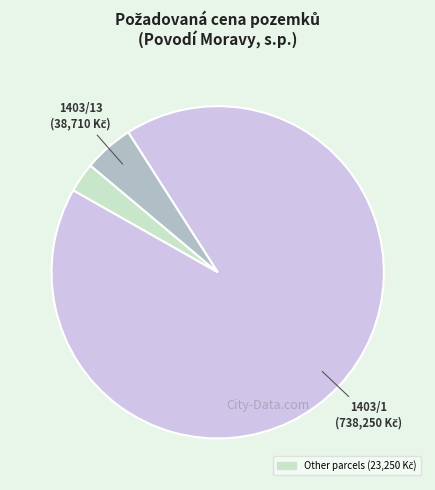

Does any single category account for the majority?

Yes